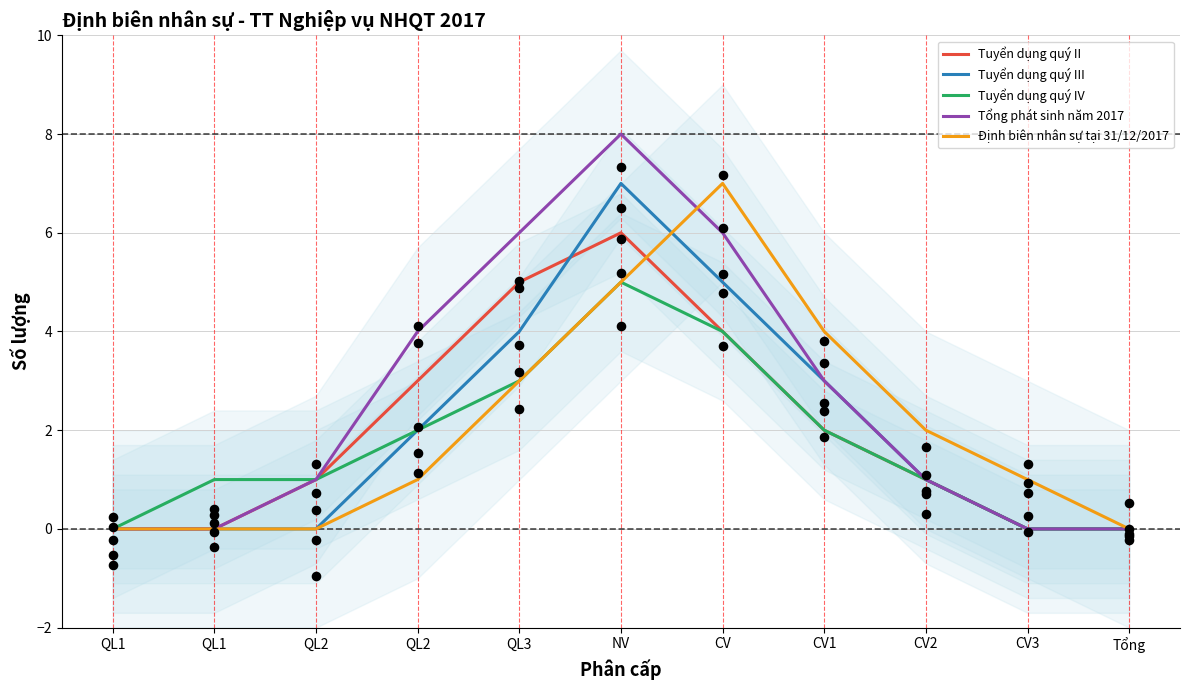

Which series has the largest total across all categories?

Tổng phát sinh năm 2017